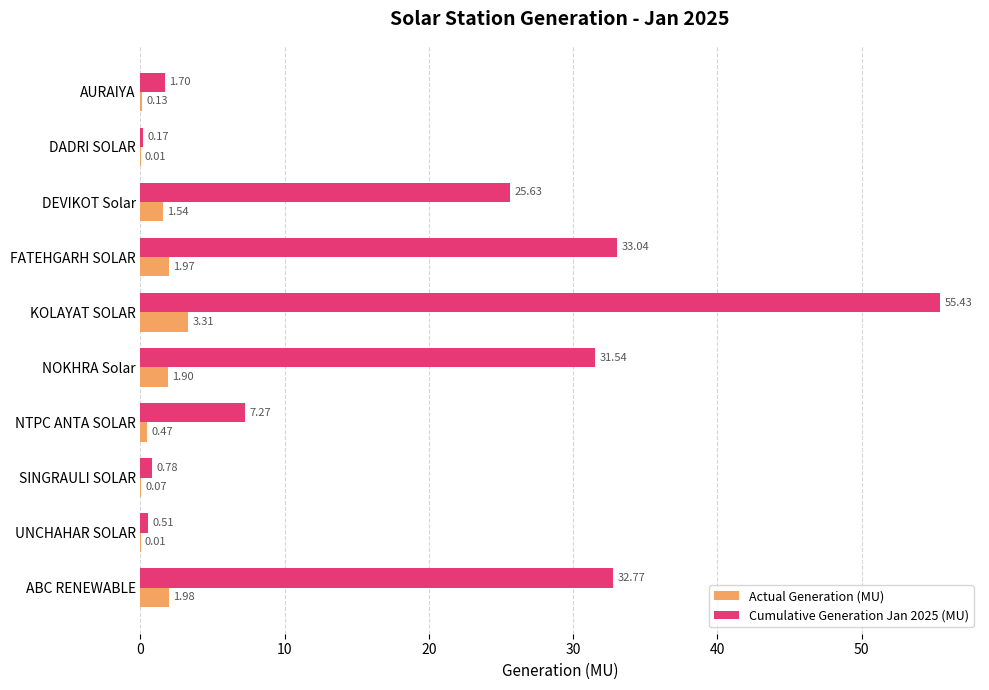

Where is Actual Generation (MU) nearest to the value 1?

NTPC ANTA SOLAR